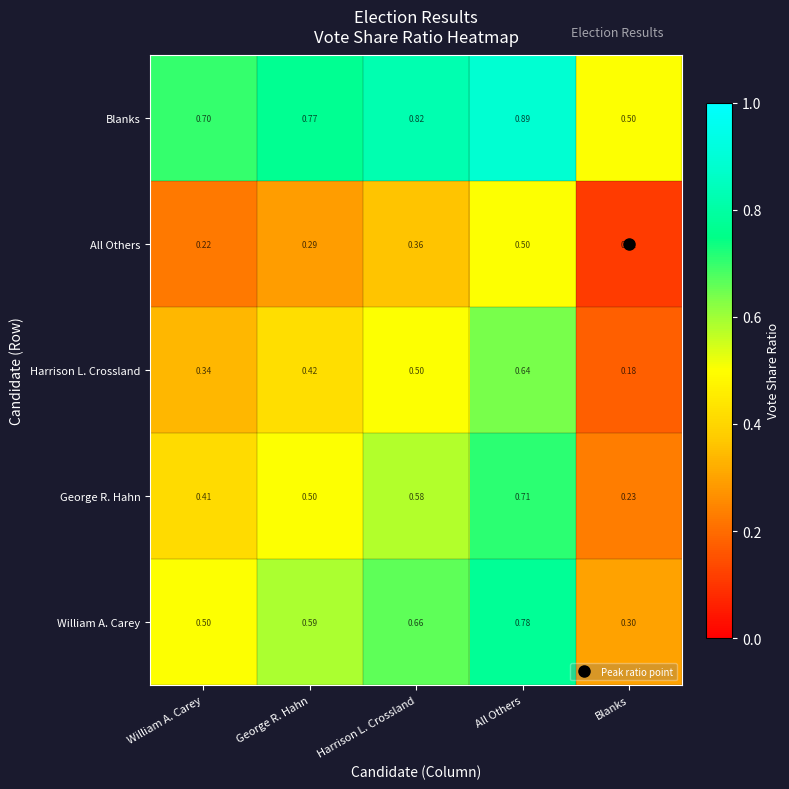

How many data points does each series have?

5